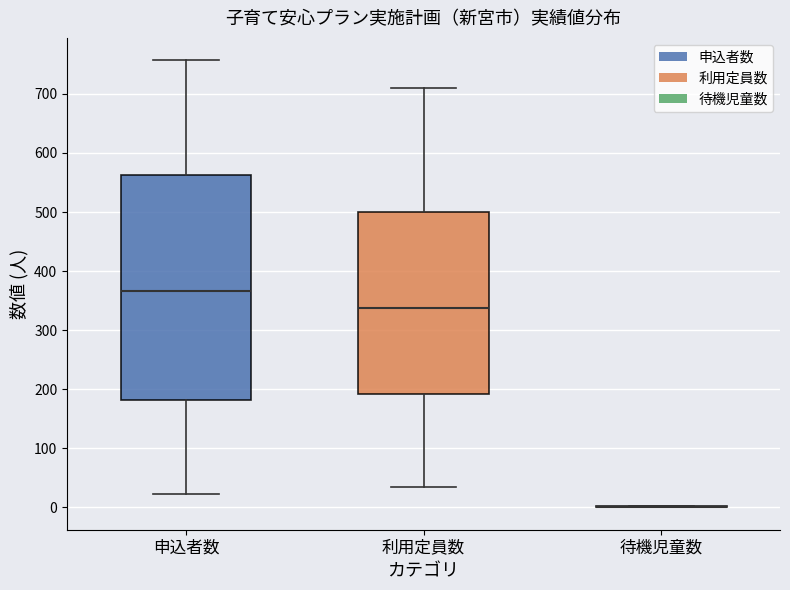

Which box is the tallest, from its lower edge to its upper edge?

申込者数